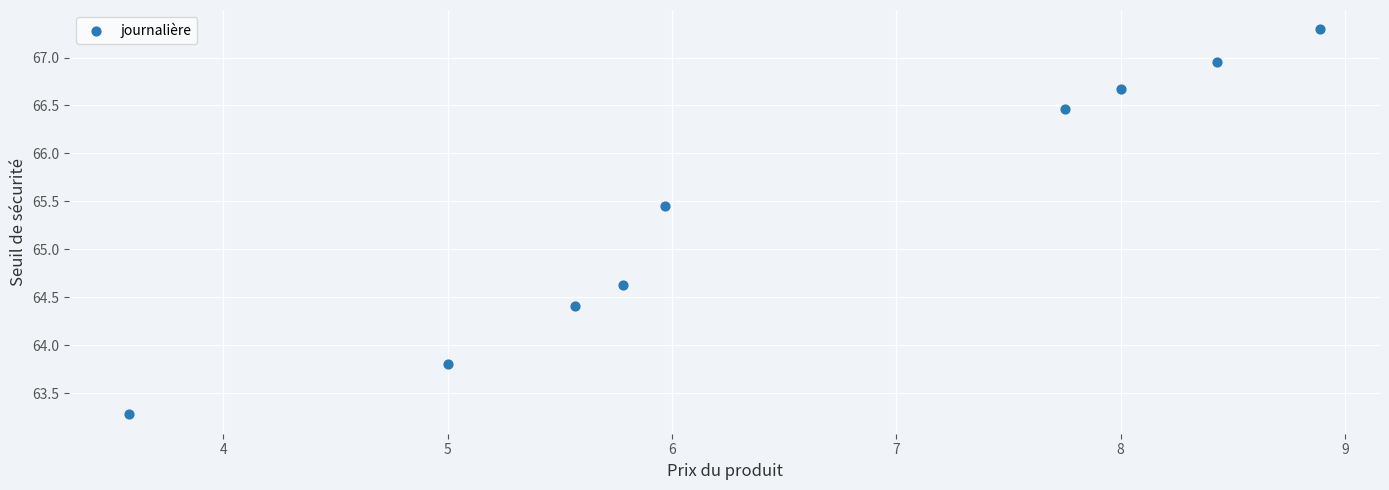

What is the average Y value?

65.4